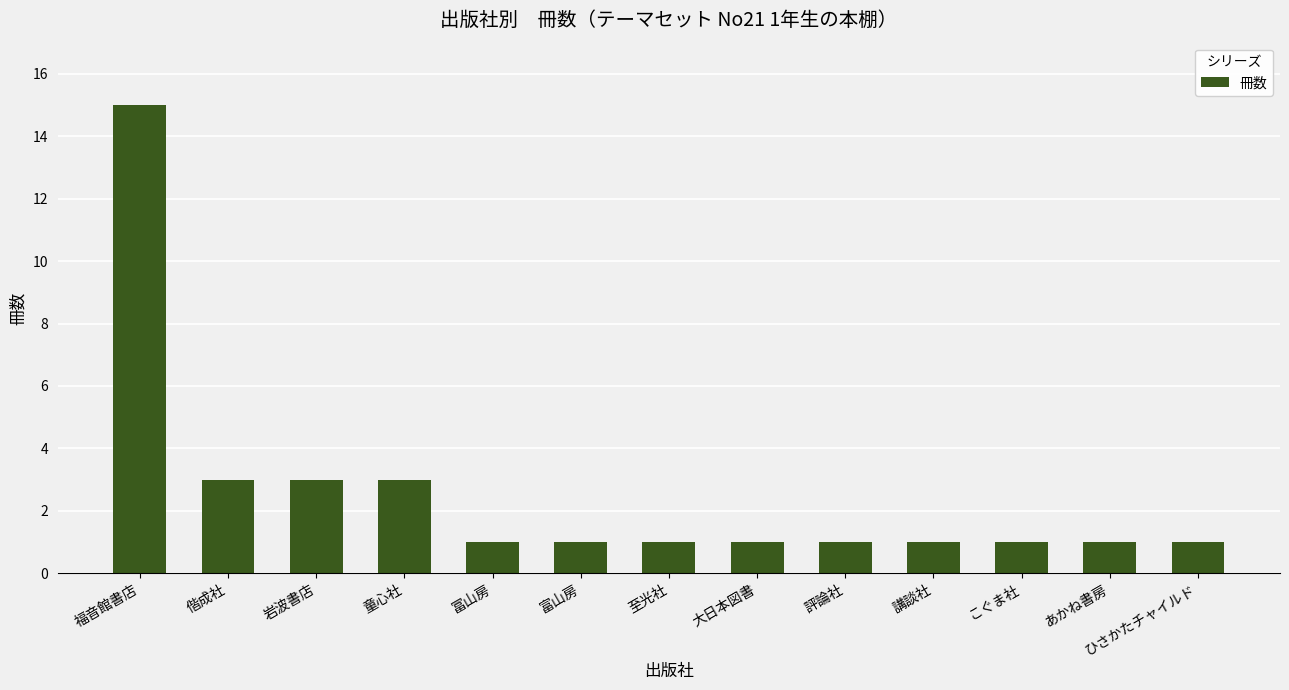

What is the greatest value displayed?

15